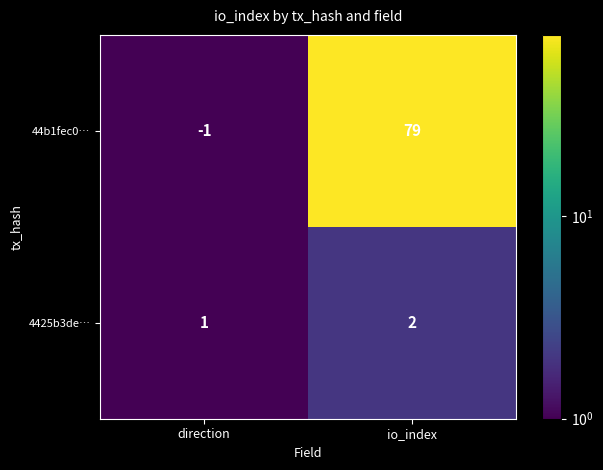

Reading left to right, extract all data points from this chart.

44b1fec0…: -1	79
4425b3de…: 1	2